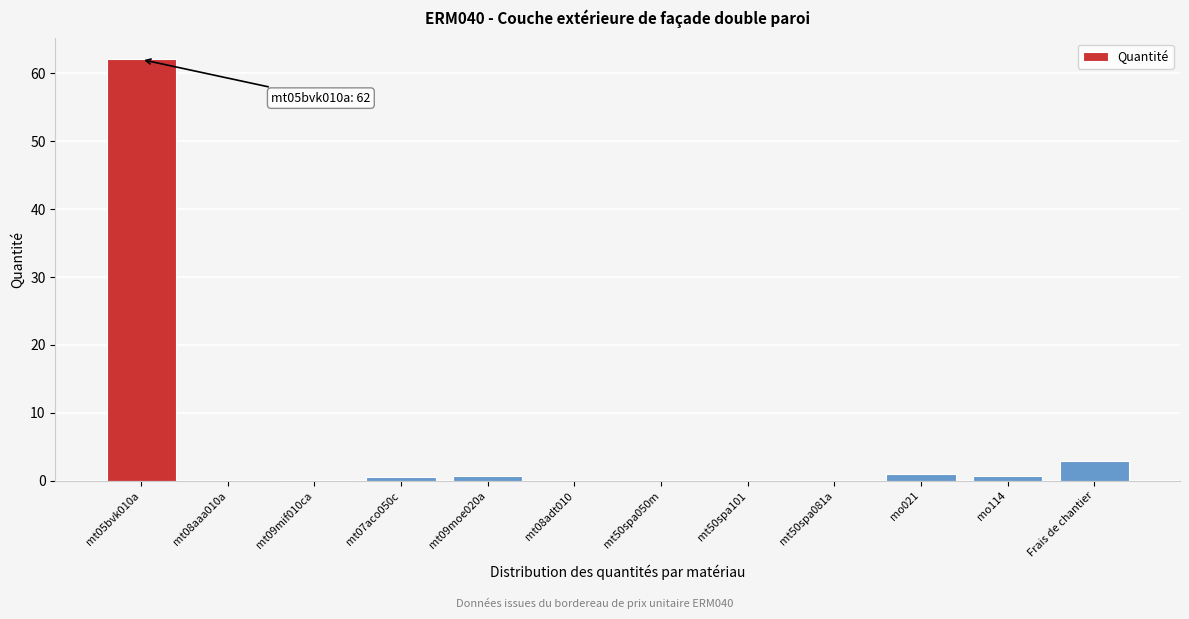

At which label is the value closest to 31?

Frais de chantier